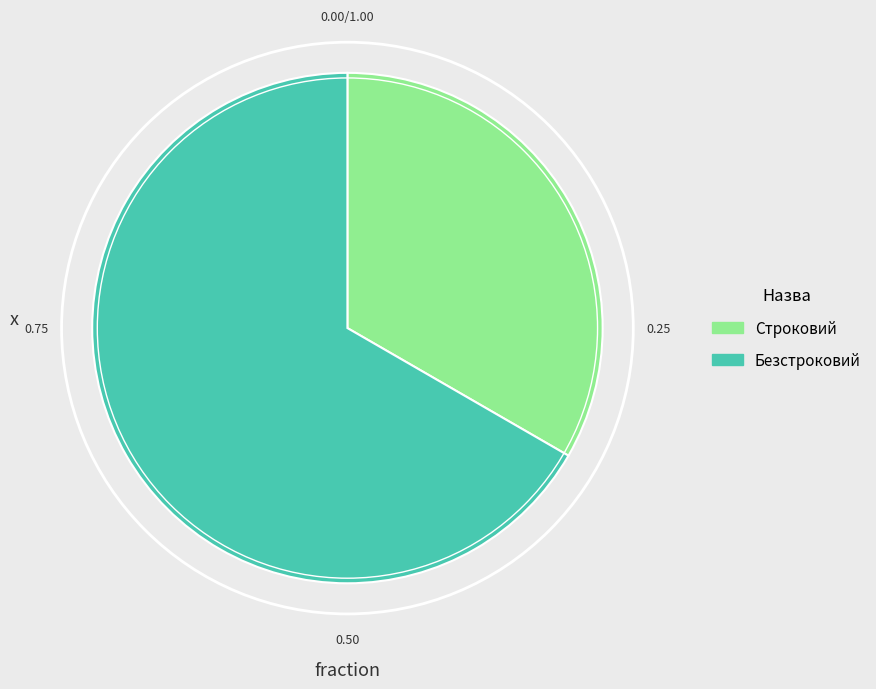

Is it true that Безстроковий is 53% of the pie?

False